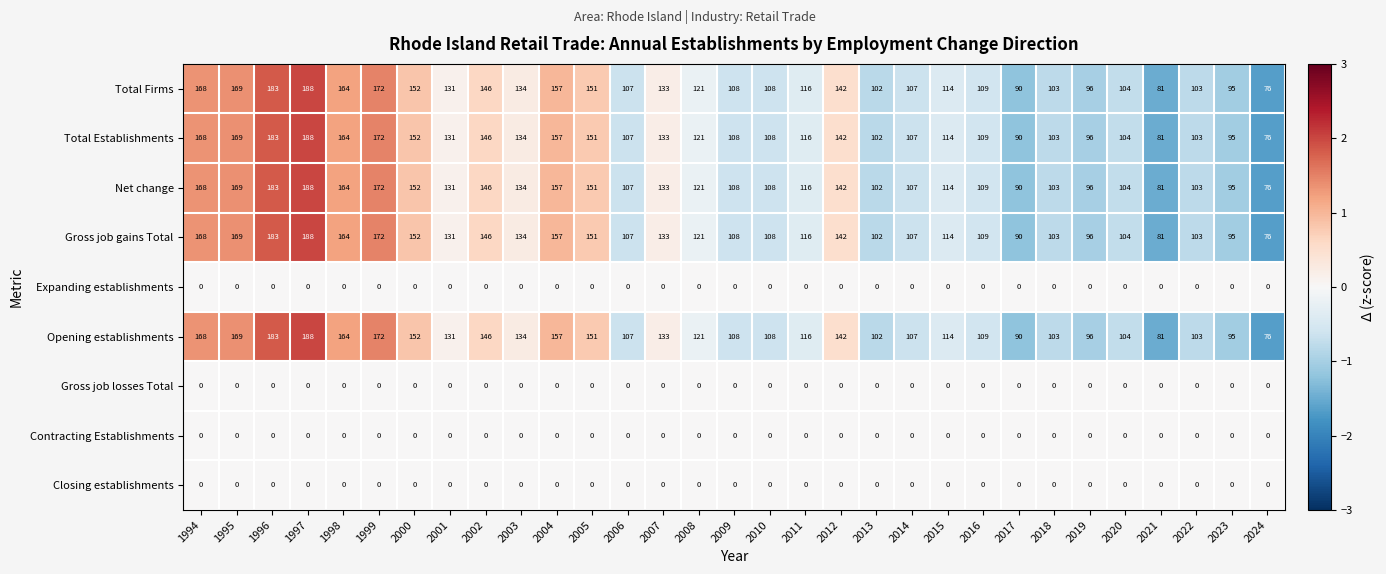

What is the difference between the highest and lowest values at 2000?

152